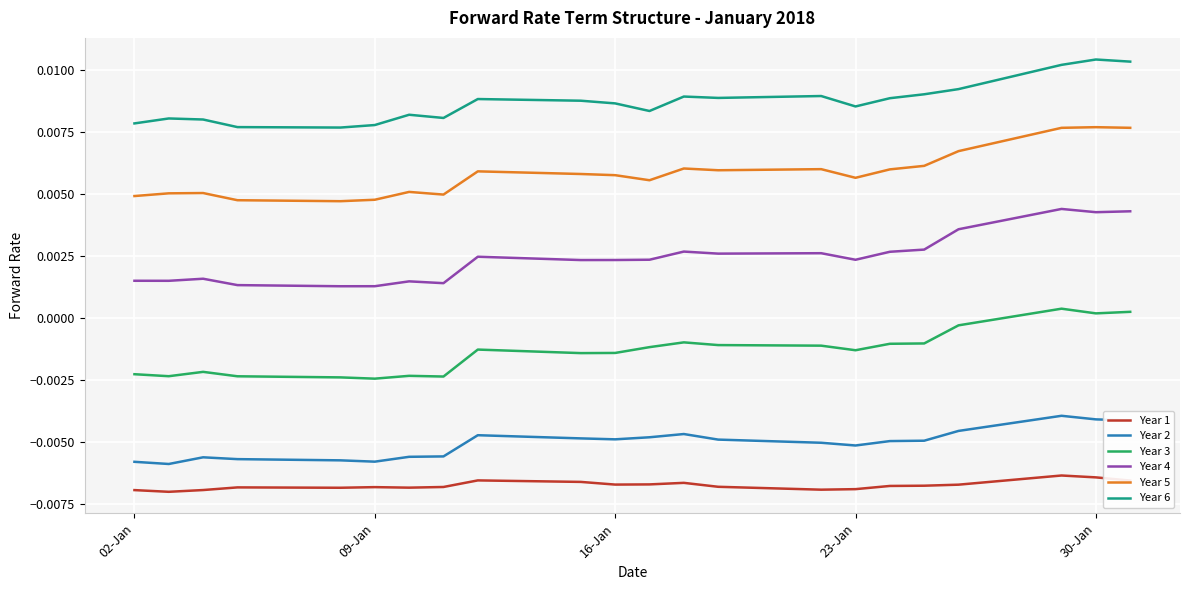

Which series has the largest total across all categories?

Year 6